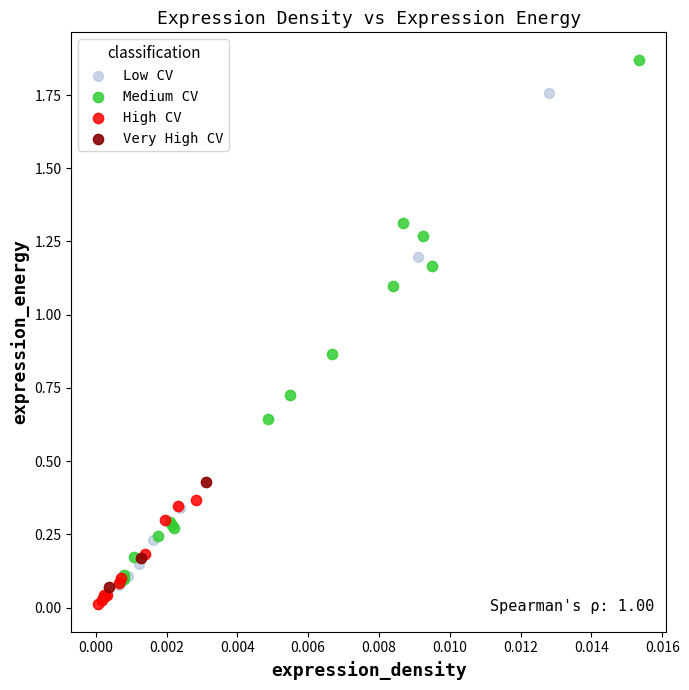

Which series reaches the maximum Y coordinate?

Medium CV